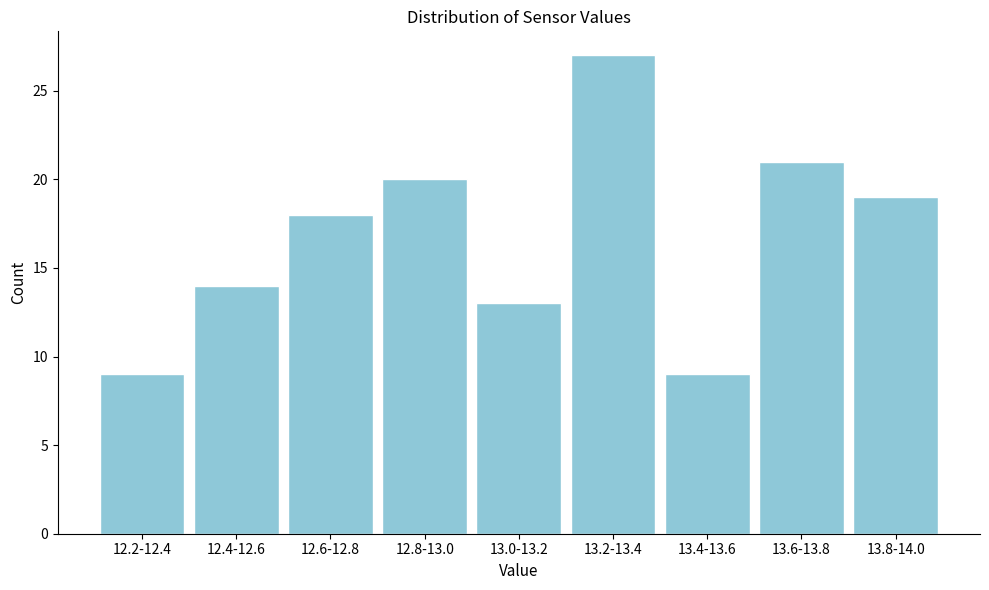

Reading left to right, transcribe all the data shown in this chart.

9	14	18	20	13	27	9	21	19